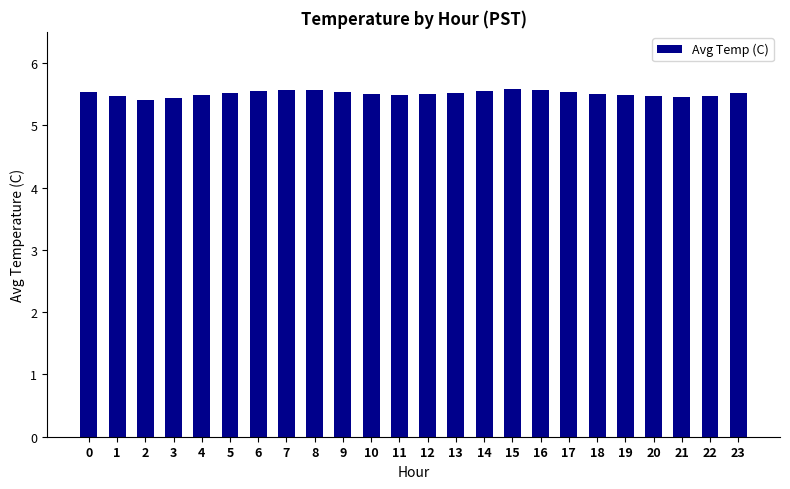

What is the sum of the values at 7 and 23?

11.1